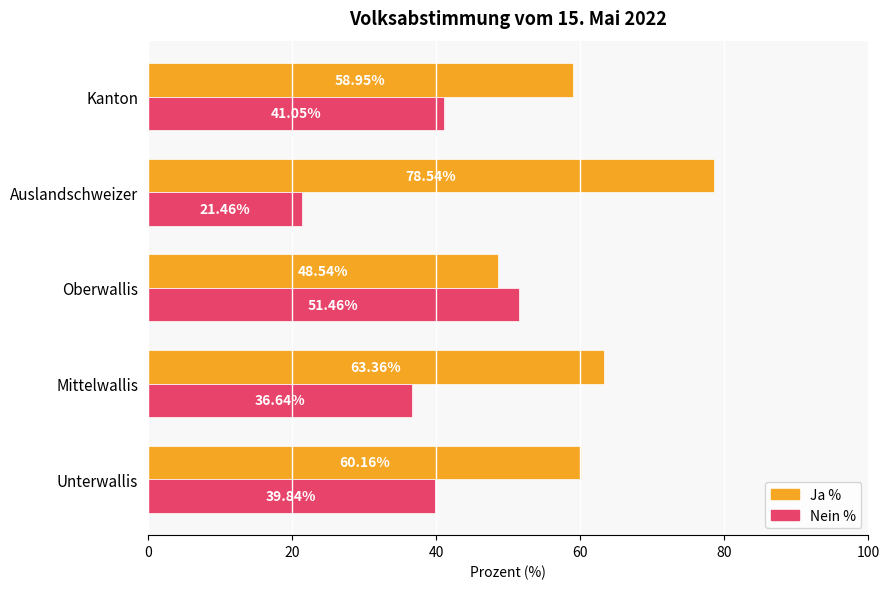

At which label is Ja % closest to 63?

Mittelwallis